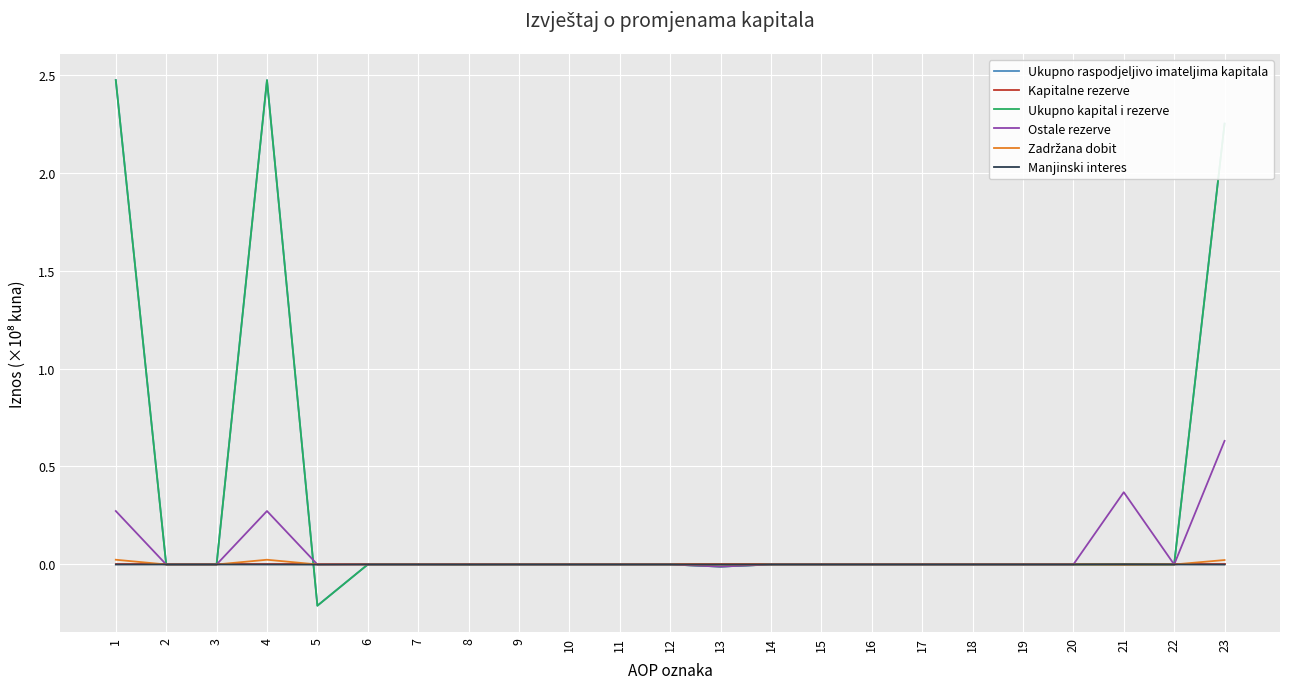

Which category has the lowest value across all series?

5